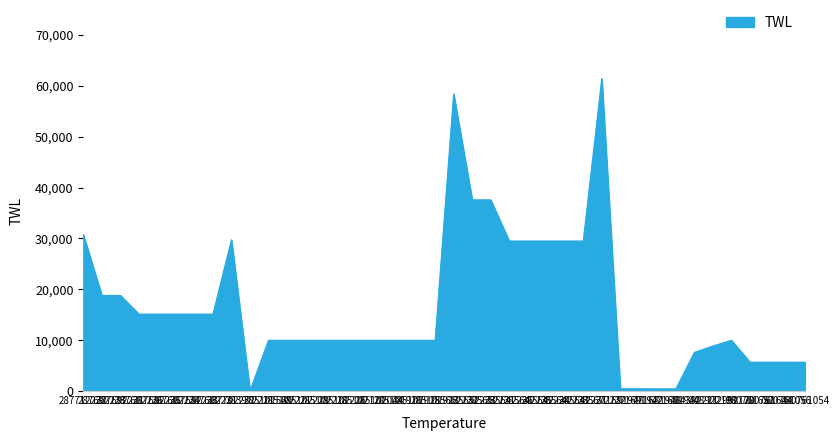

What is the maximum value shown in the chart?

61434.3